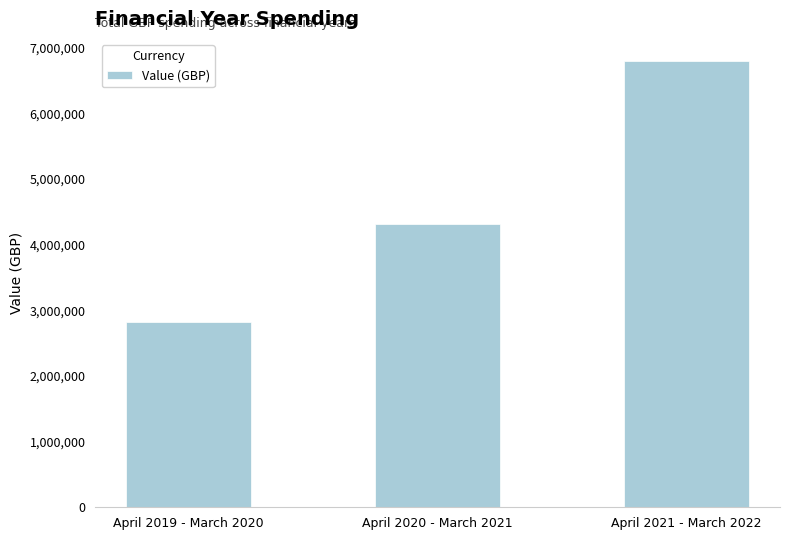

Reading left to right, what are all the values shown in this chart?

April 2019 - March 2020=2823062	April 2020 - March 2021=4307964	April 2021 - March 2022=6792477